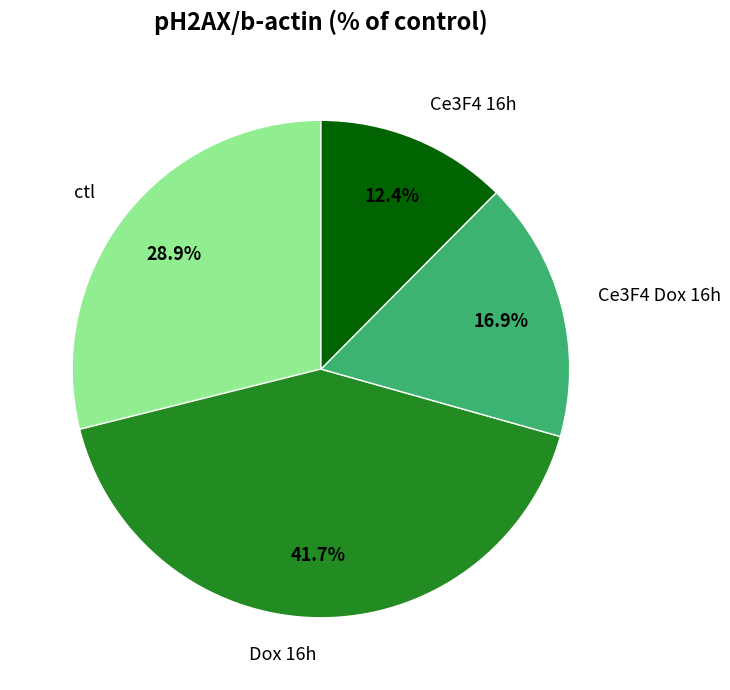

The Ce3F4 16h slice represents 23% of the pie. True or false?

False